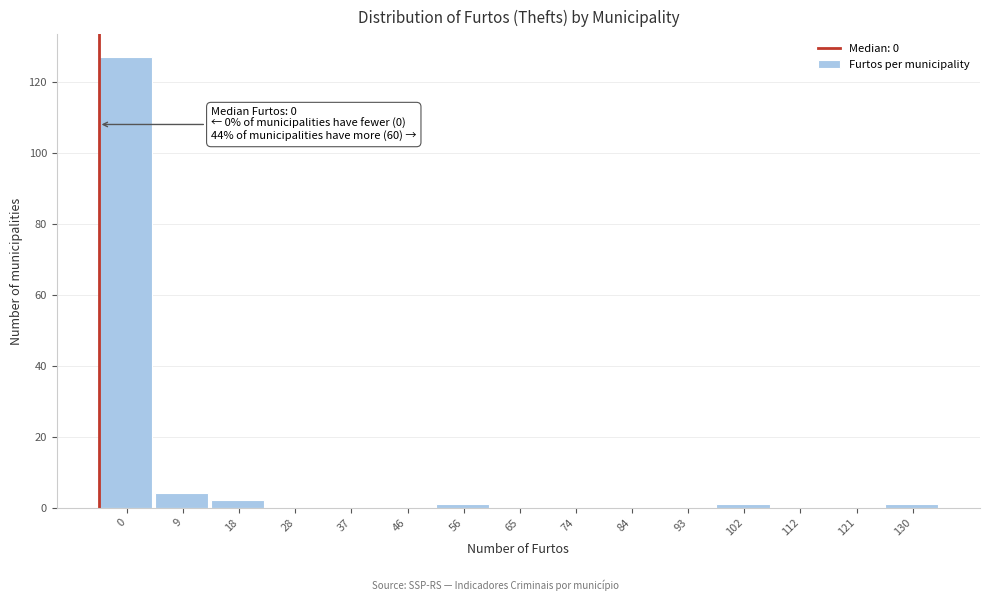

Reading right to left, list all the values displayed in this chart.

130=1	121=0	112=0	102=1	93=0	84=0	74=0	65=0	56=1	46=0	37=0	28=0	18=2	9=4	0=127